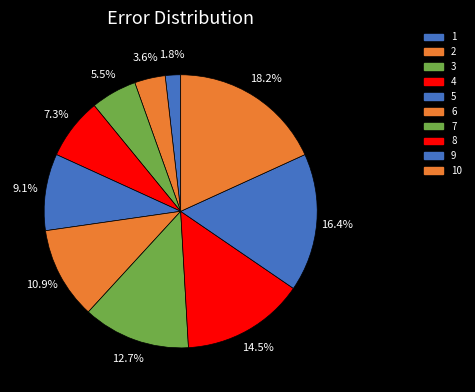

To the nearest percent, what is the difference between the largest and smallest slice percentages?

16%